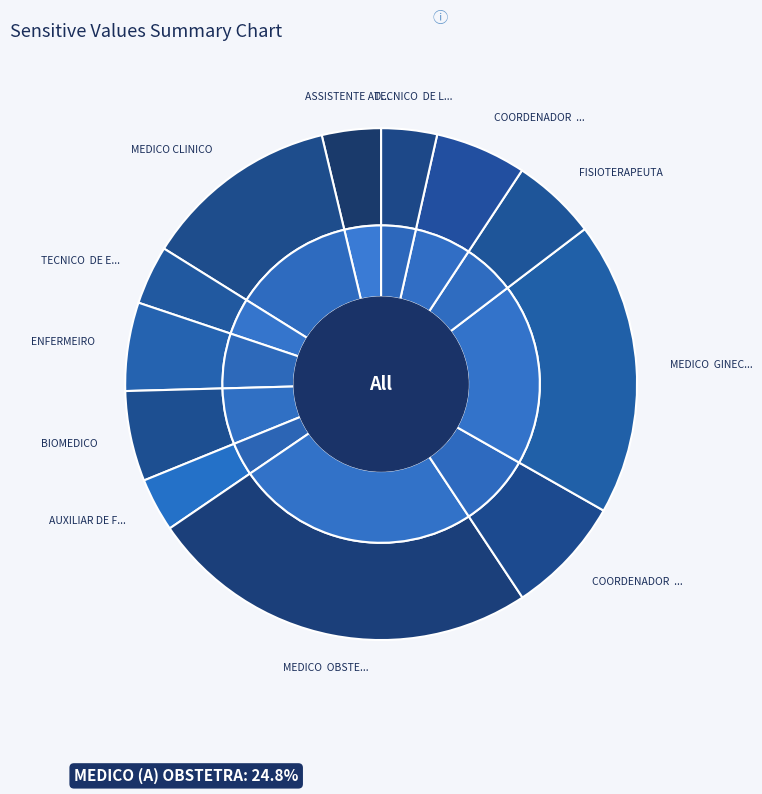

What is the change in value from MEDICO CLINICO to AUXILIAR DE FARMACIA?

-4970.3